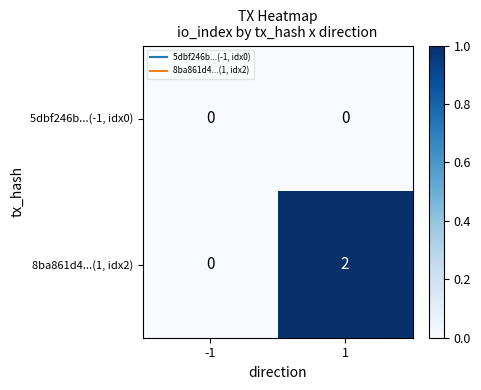

List the series in order of their overall mean, highest first.

8ba861d4...(1, idx2), 5dbf246b...(-1, idx0)